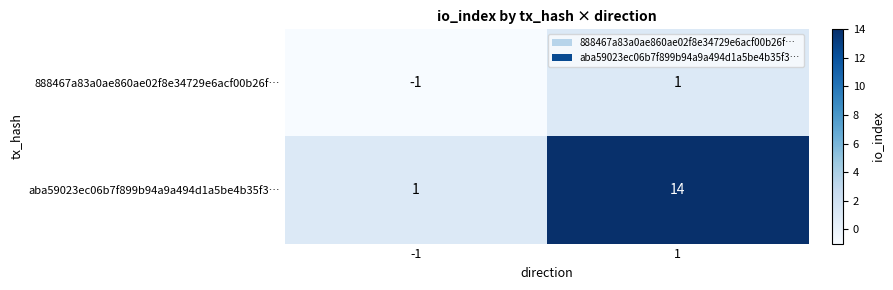

How many data points in 888467a83a0ae860ae02f8e34729e6acf00b26f… are less than 1?

1